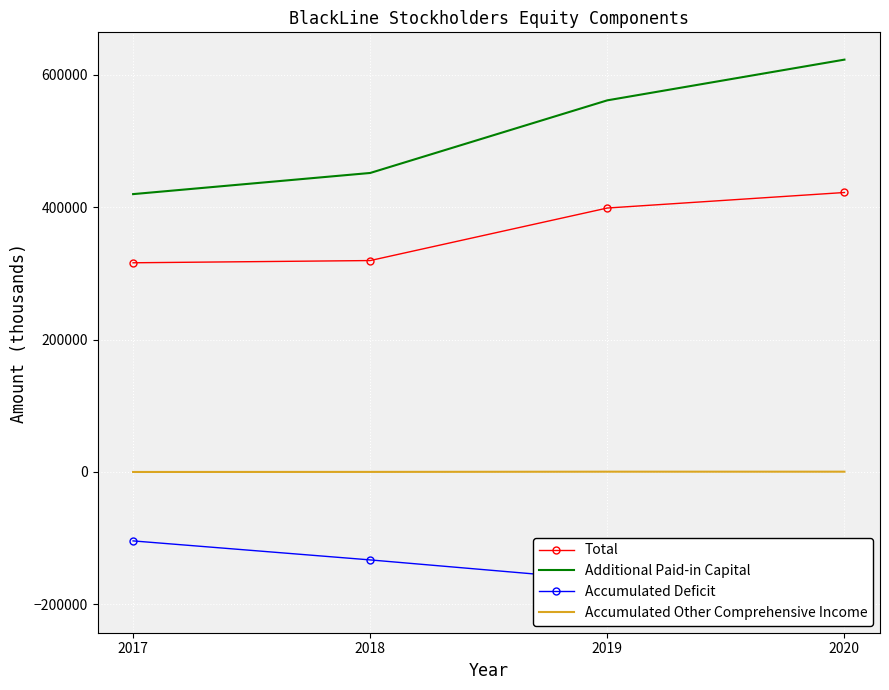

What is the difference between the maximum and minimum values in the Total series?

106157